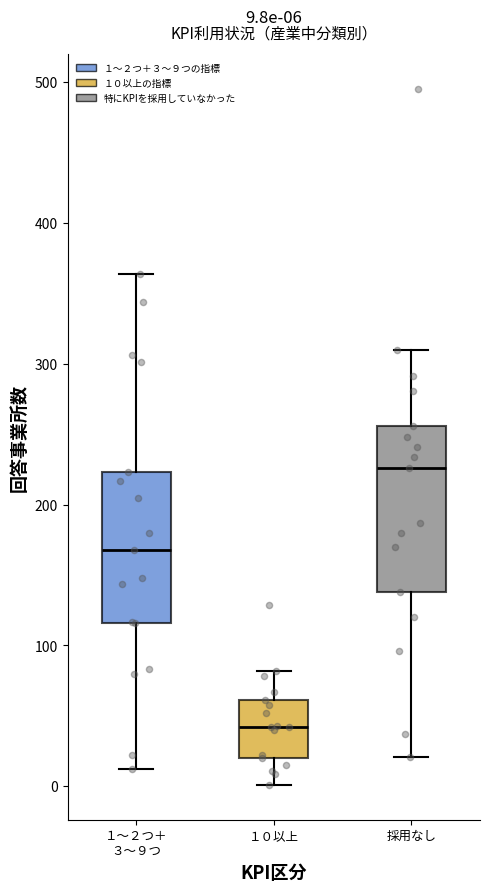

Which box has the highest median line?

採用なし